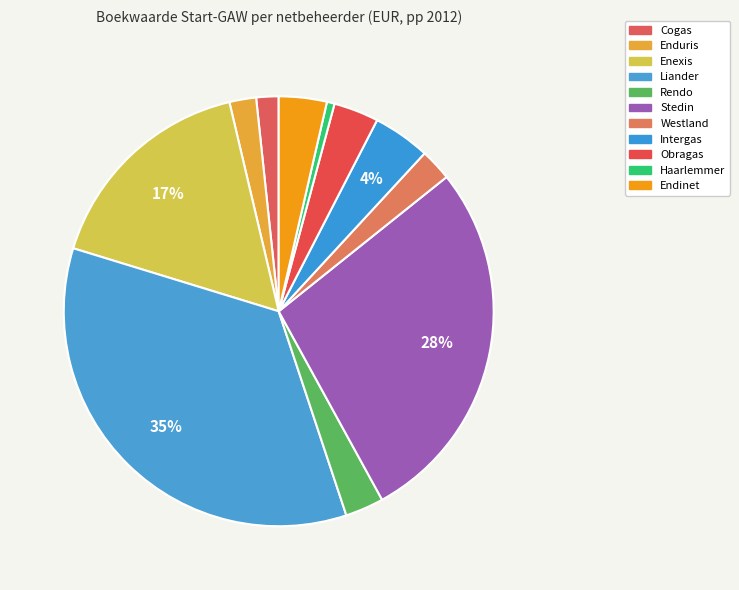

To the nearest percent, what is the average slice percentage?

9%